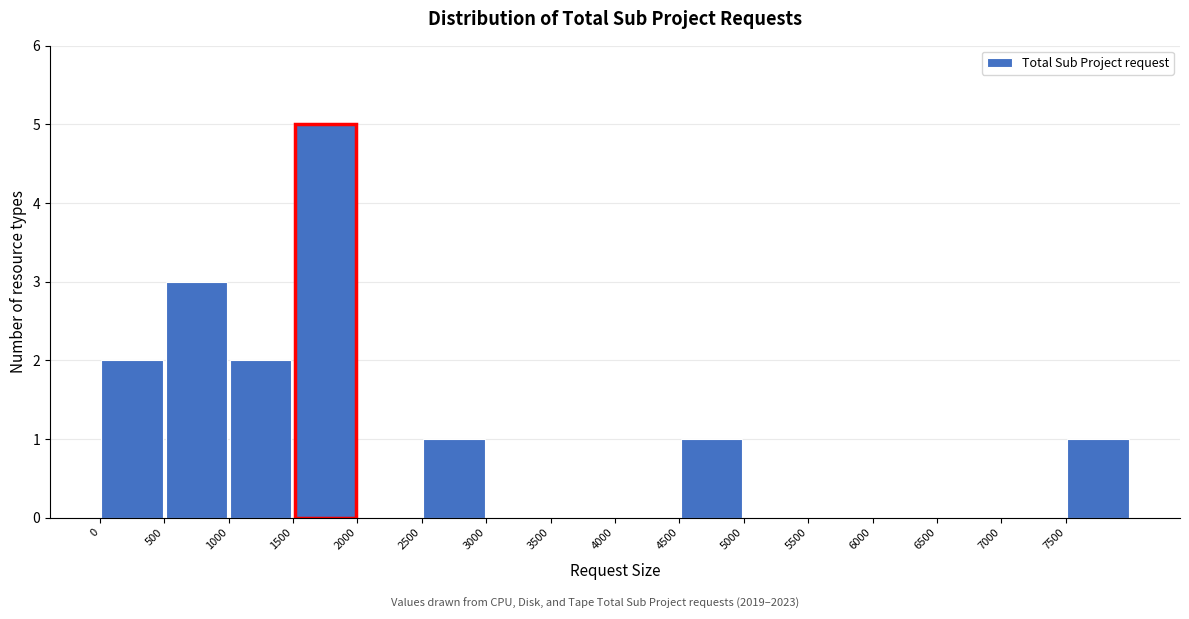

Reading left to right, transcribe this chart: for each bar, give the range it covers on the x-axis and its height. The values are not printed on the chart, so give them approximately, as read against the axis.

0 to 500: 2
500 to 1000: 3
1000 to 1500: 2
1500 to 2000: 5
2000 to 2500: 0
2500 to 3000: 1
3000 to 3500: 0
3500 to 4000: 0
4000 to 4500: 0
4500 to 5000: 1
5000 to 5500: 0
5500 to 6000: 0
6000 to 6500: 0
6500 to 7000: 0
7000 to 7500: 0
7500 to 8000: 1